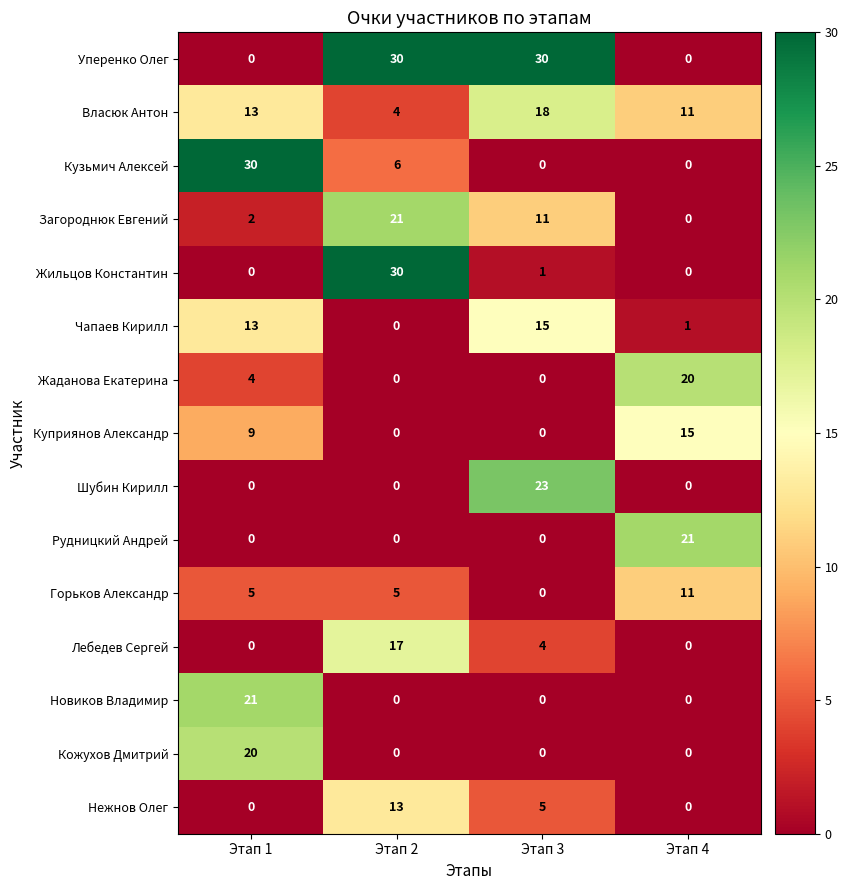

Read the Власюк Антон value at Этап 1.

13